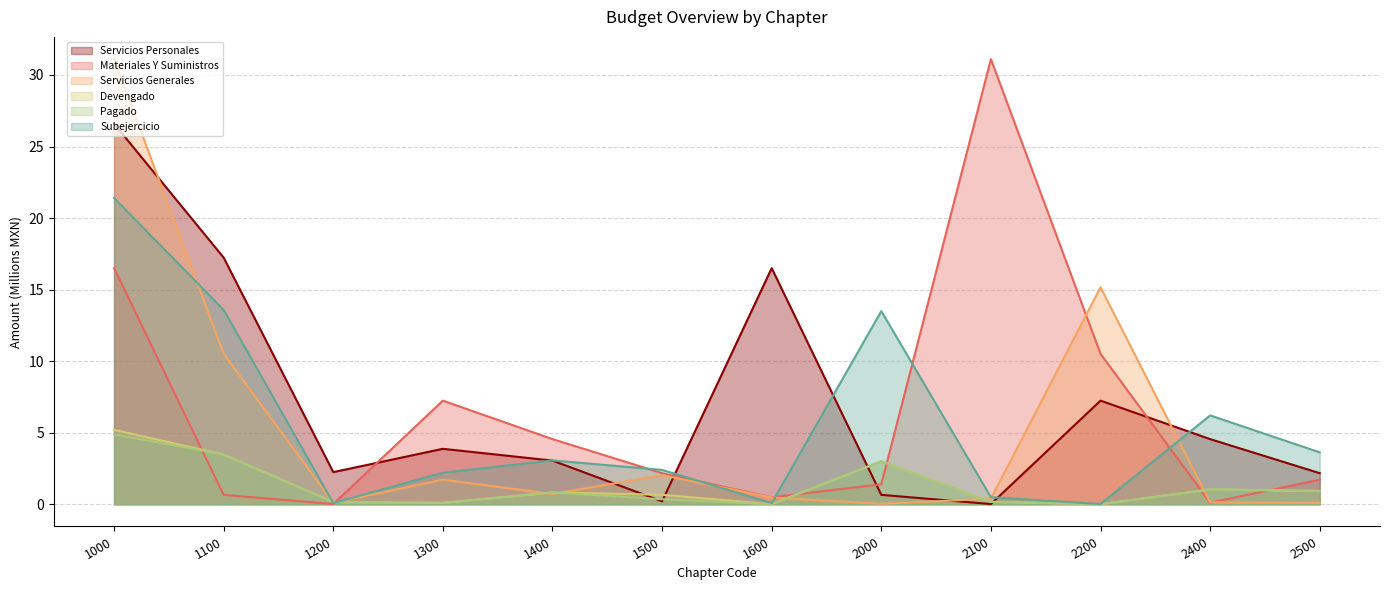

At which category does the chart reach its peak across all series?

2100